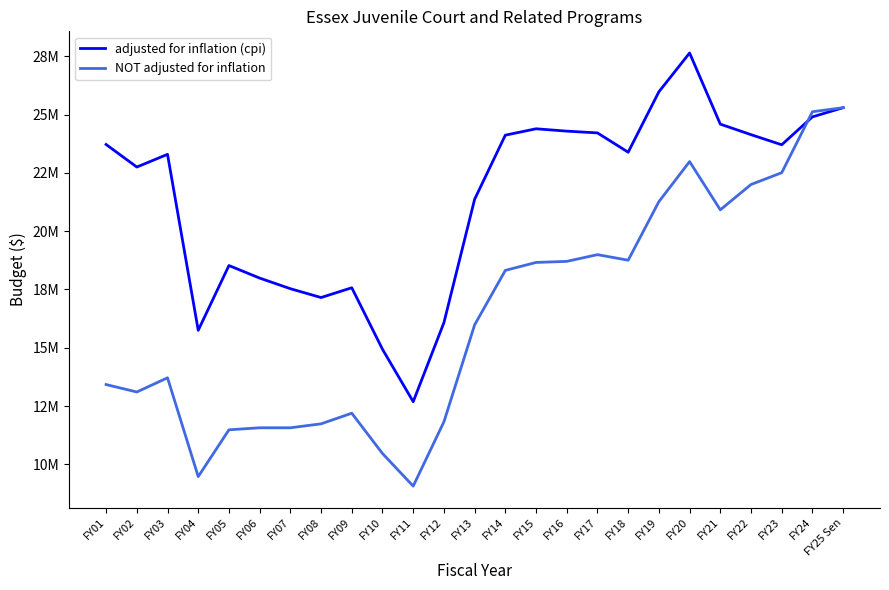

Rank the series at FY19 from lowest to highest value.

NOT adjusted for inflation, adjusted for inflation (cpi)